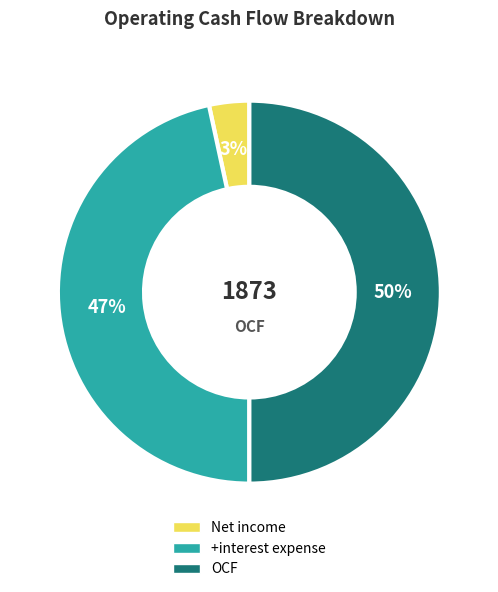

Which category has the smallest portion of the pie?

Net income